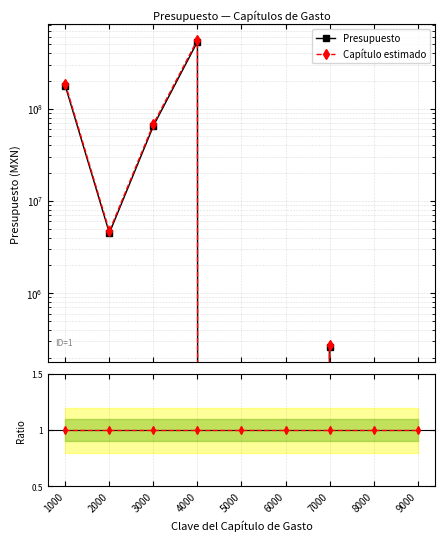

At which label does Capítulo estimado reach its peak?

4000